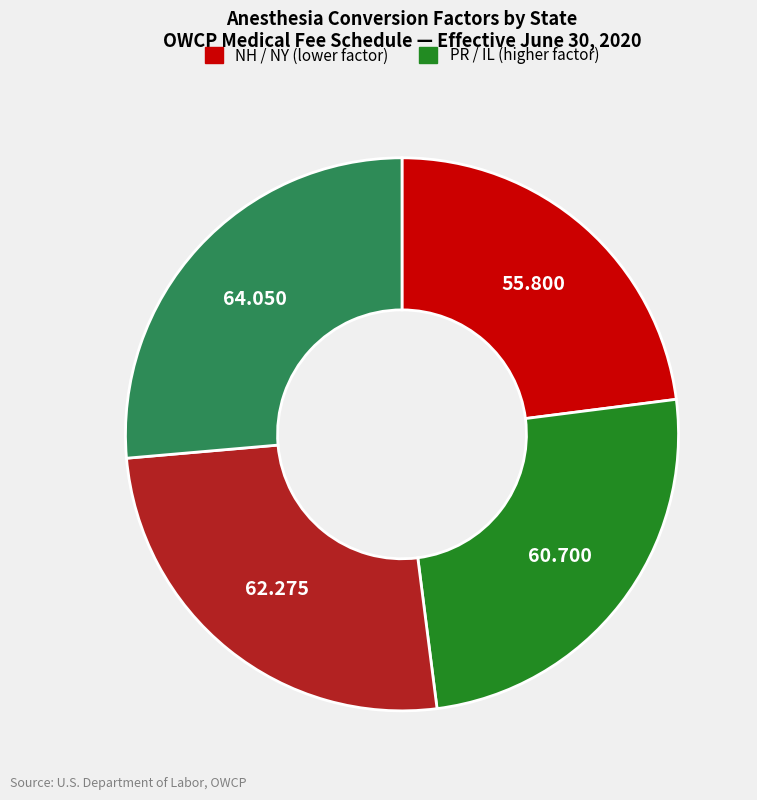

Is there a majority slice in this chart?

No